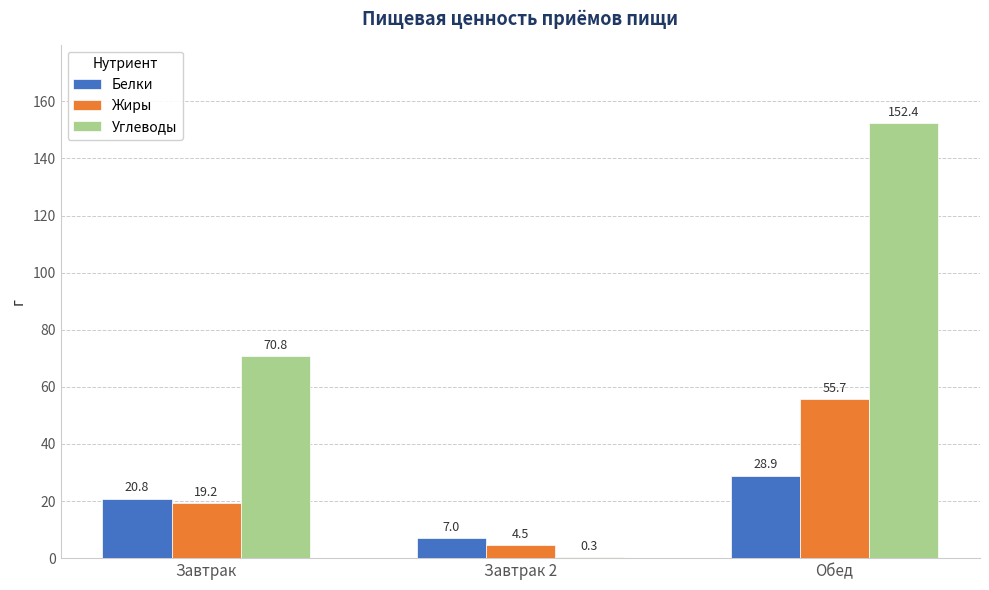

Which series changed the most between Завтрак 2 and Обед?

Углеводы